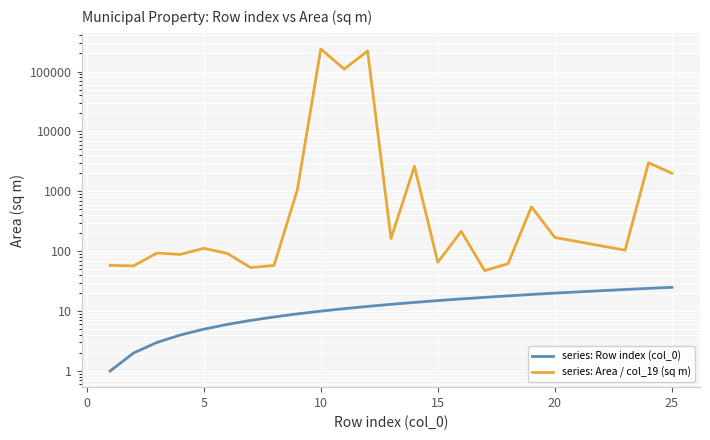

True or false: series: Area / col_19 (sq m) and series: Row index (col_0) cross at least once.

False